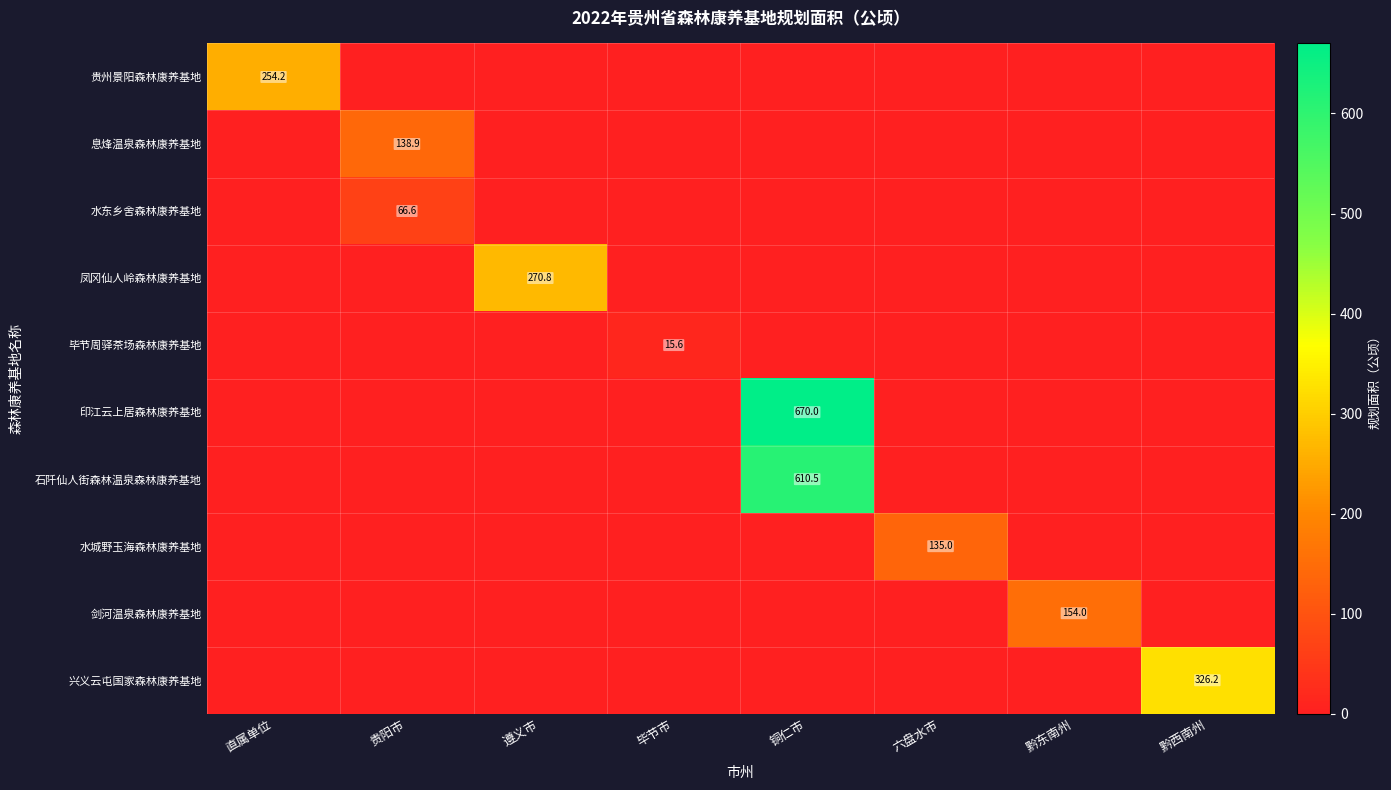

Is it true that 息烽温泉森林康养基地 equals 138.9 at 贵阳市?

True